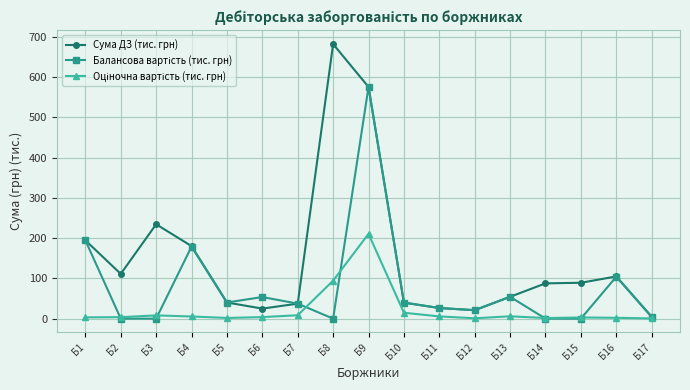

What is the spread (max minus min) of values at Б1?

191.4